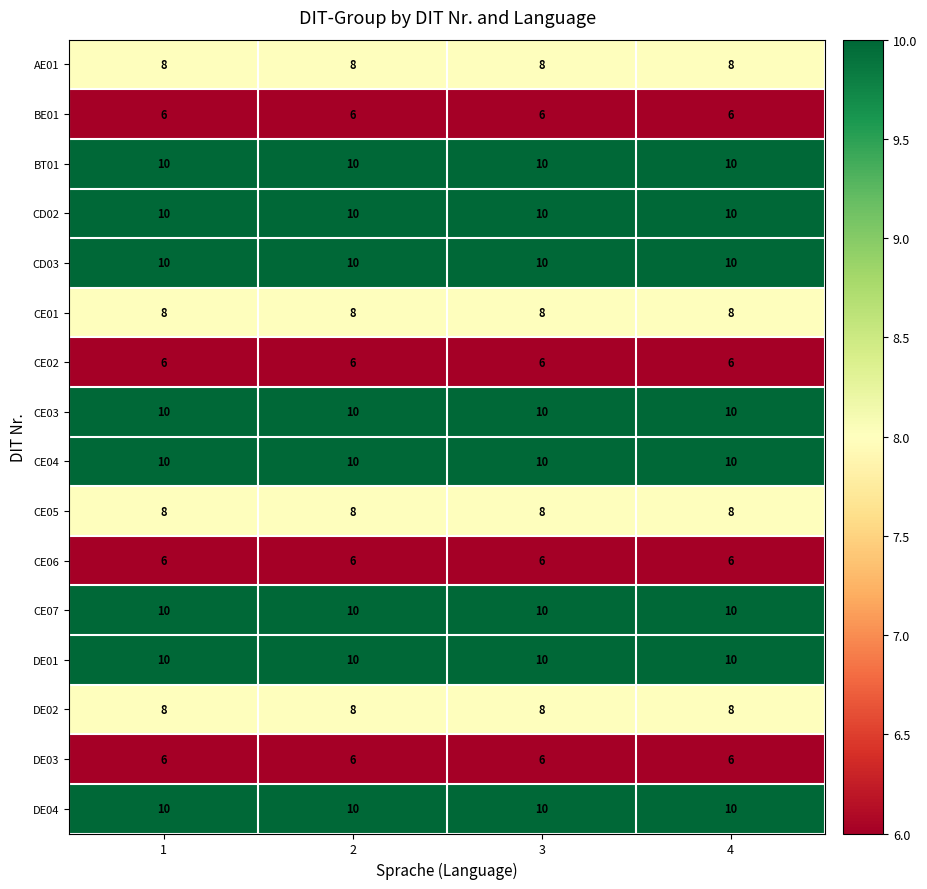

What is the total value across all series at 4?

136